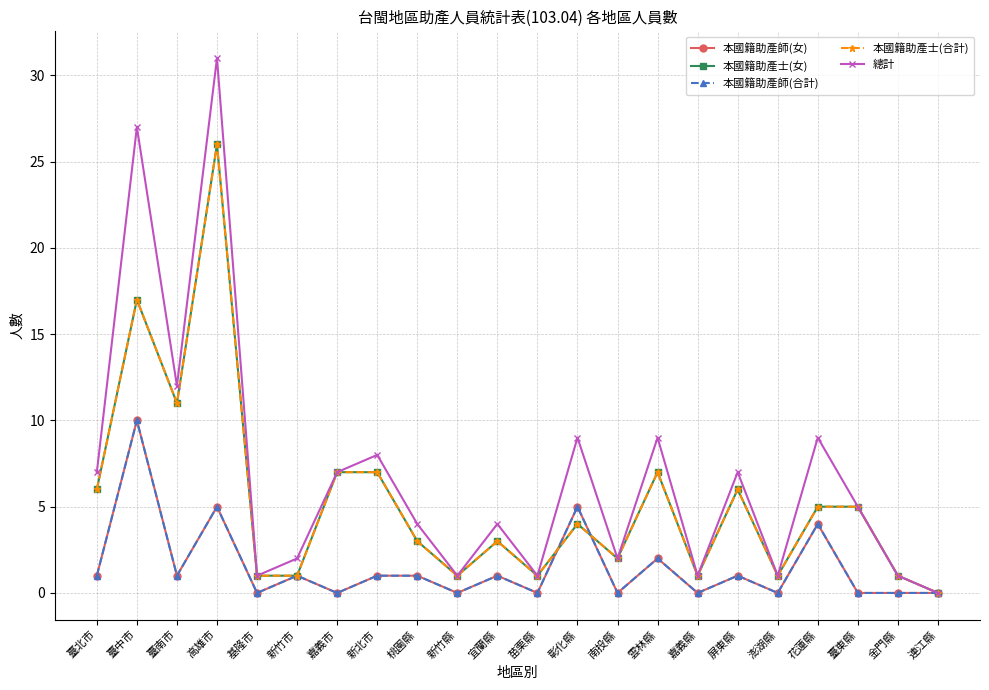

Reading left to right, list all the values displayed in this chart.

本國籍助產師(女): 1	10	1	5	0	1	0	1	1	0	1	0	5	0	2	0	1	0	4	0	0	0
本國籍助產士(女): 6	17	11	26	1	1	7	7	3	1	3	1	4	2	7	1	6	1	5	5	1	0
本國籍助產師(合計): 1	10	1	5	0	1	0	1	1	0	1	0	5	0	2	0	1	0	4	0	0	0
本國籍助產士(合計): 6	17	11	26	1	1	7	7	3	1	3	1	4	2	7	1	6	1	5	5	1	0
總計: 7	27	12	31	1	2	7	8	4	1	4	1	9	2	9	1	7	1	9	5	1	0